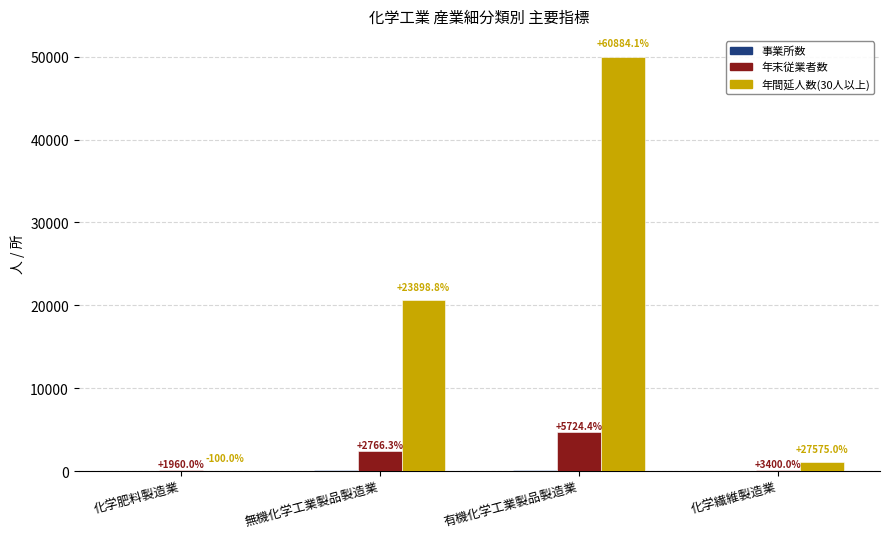

How many groups of bars are there?

4